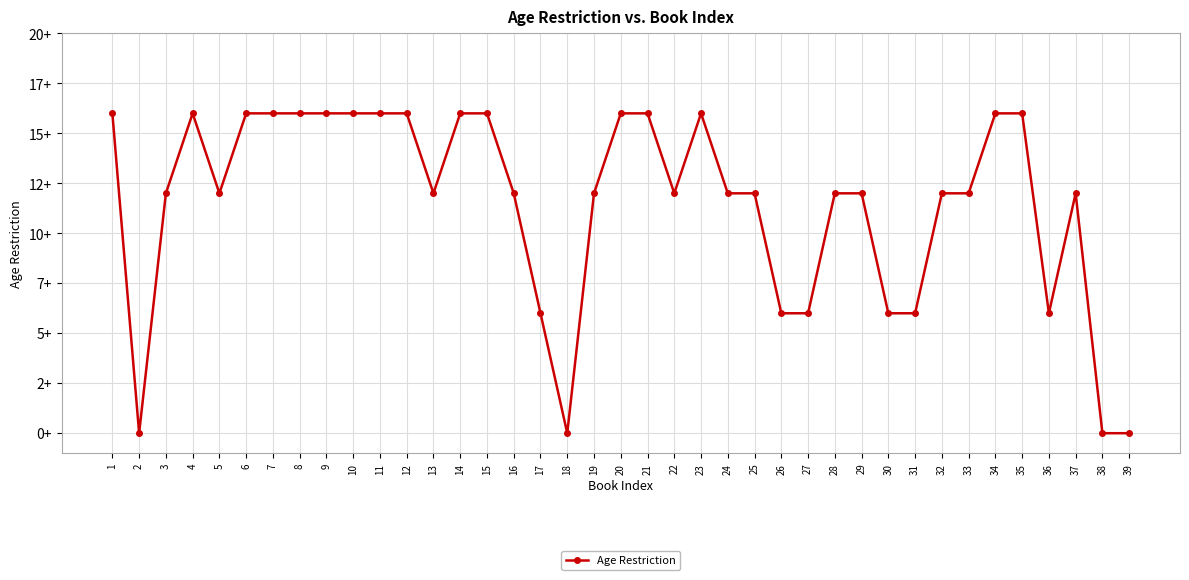

Reading left to right, extract all data points from this chart.

1=16	2=0	3=12	4=16	5=12	6=16	7=16	8=16	9=16	10=16	11=16	12=16	13=12	14=16	15=16	16=12	17=6	18=0	19=12	20=16	21=16	22=12	23=16	24=12	25=12	26=6	27=6	28=12	29=12	30=6	31=6	32=12	33=12	34=16	35=16	36=6	37=12	38=0	39=0